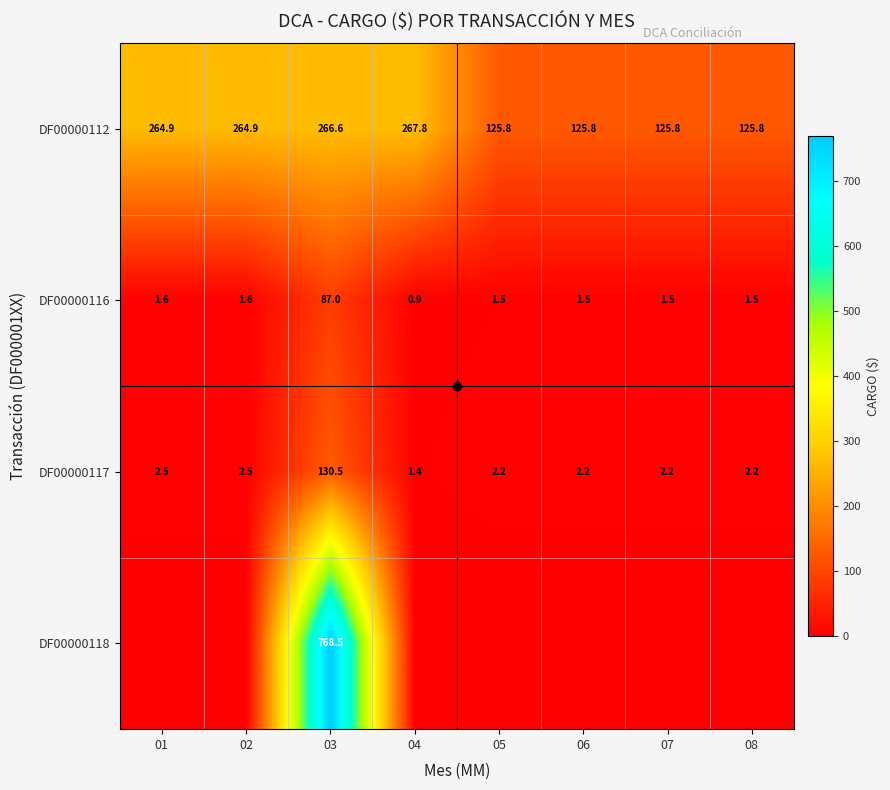

The DF00000116 series shows 0.5 at 04. True or false?

False